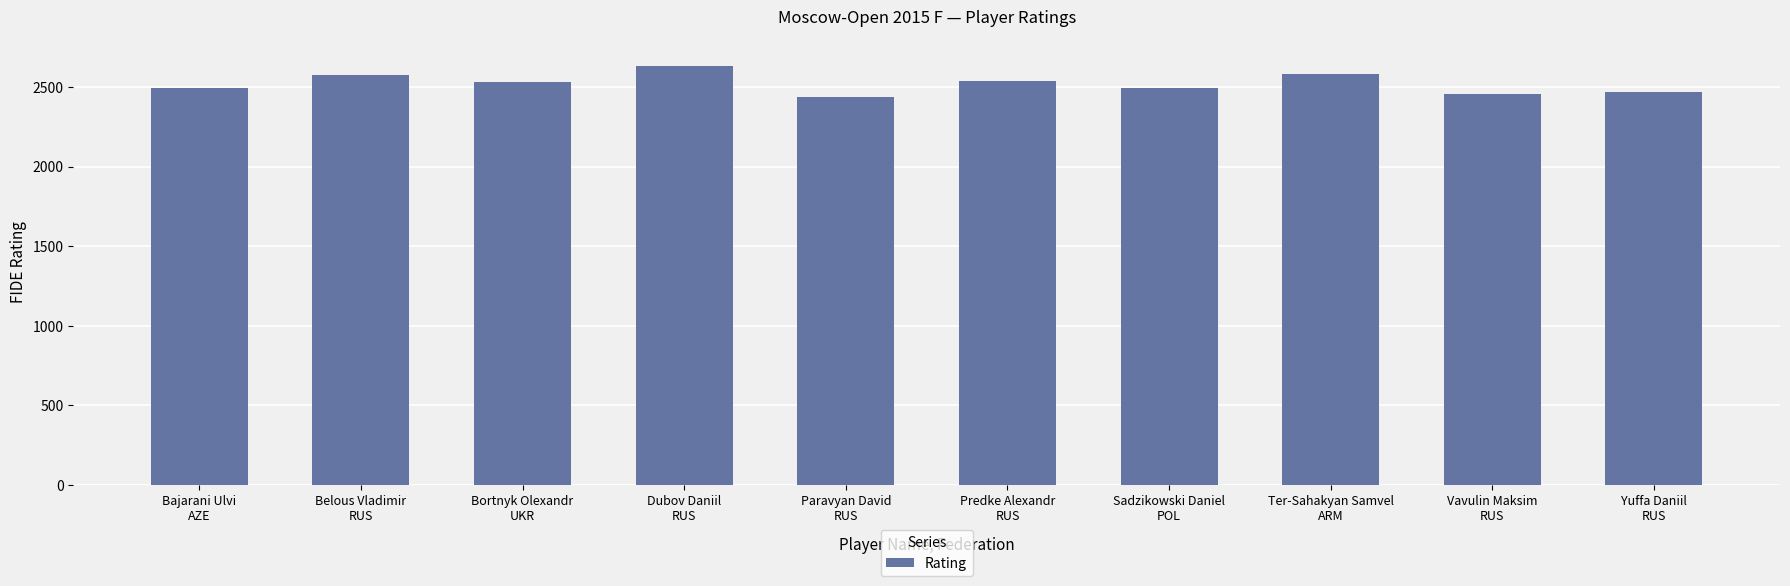

What is the value of the 7th bar from the left?

2496